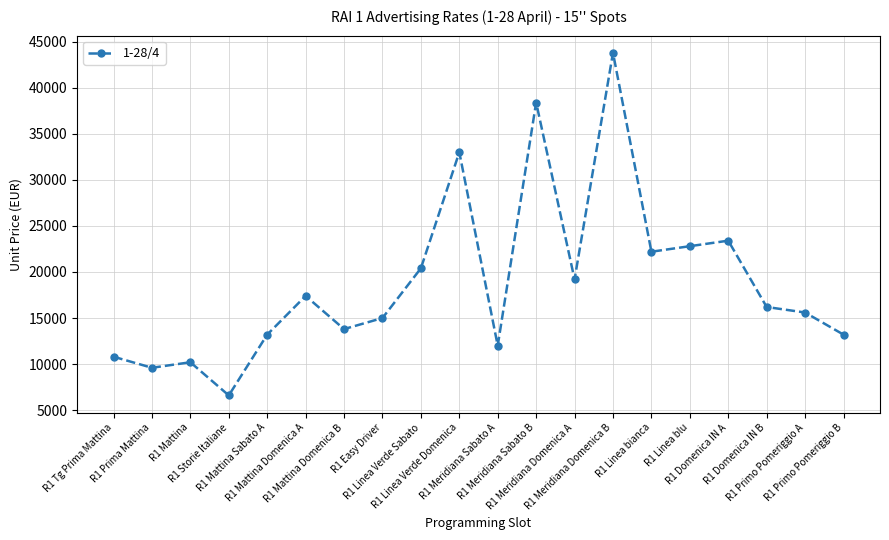

What is the value of the 20th point from the left?

13200